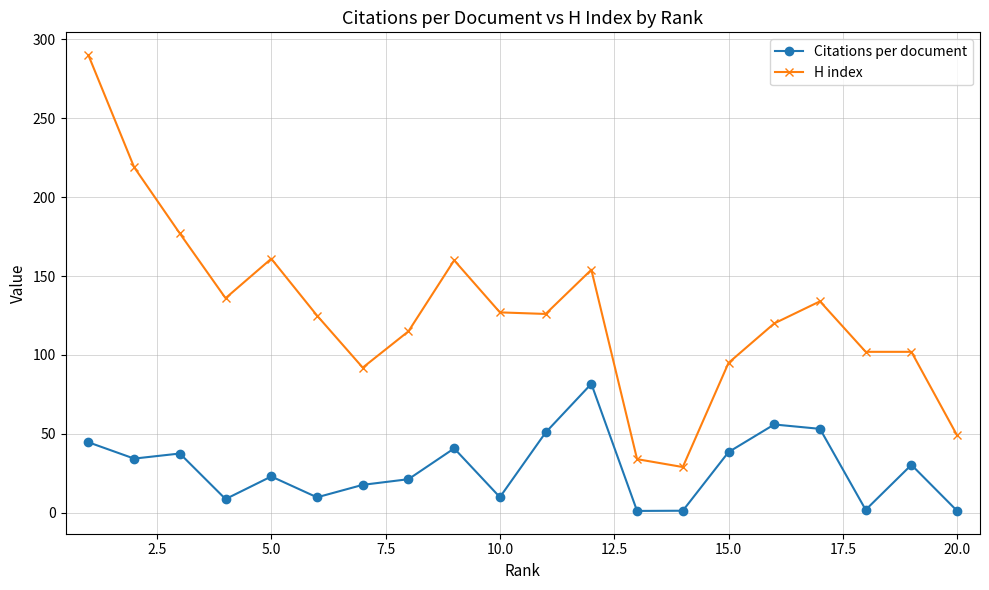

What is the value of the H index point at the 1st from the left?

290.0